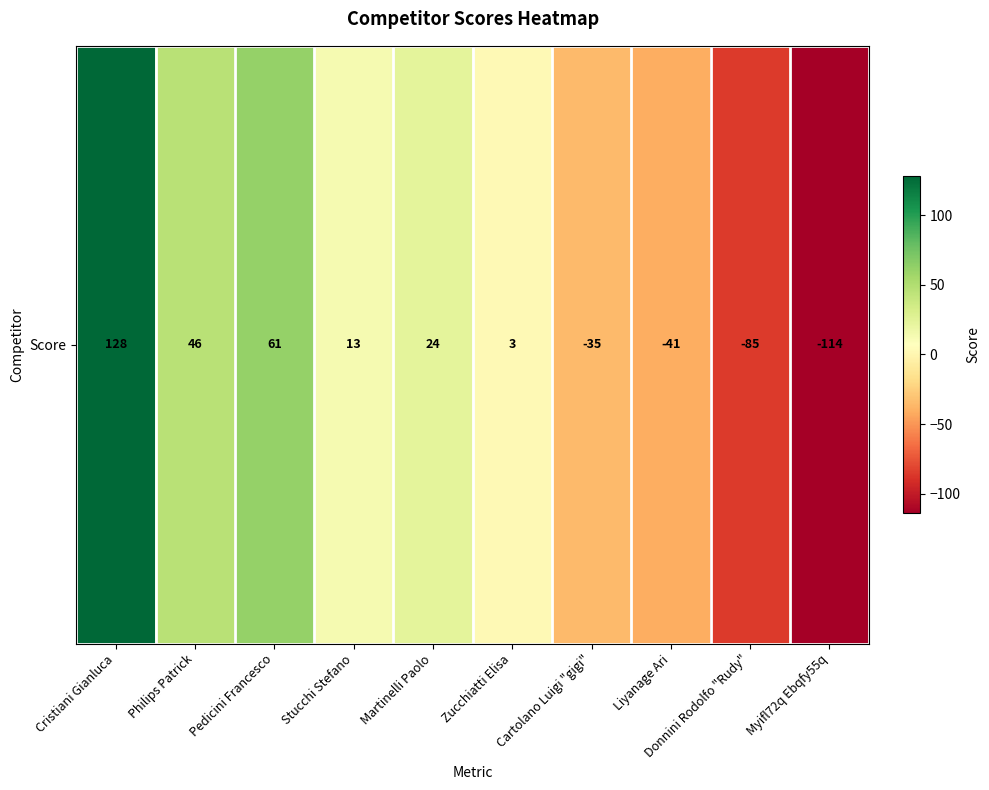

How many values are below 13?

5